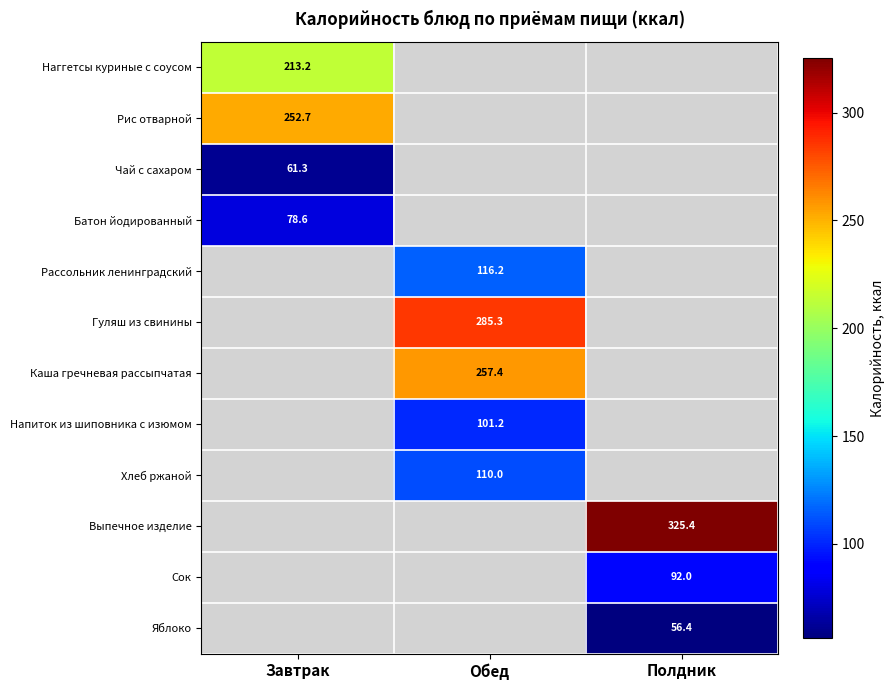

What is the maximum value shown in the chart?

325.4